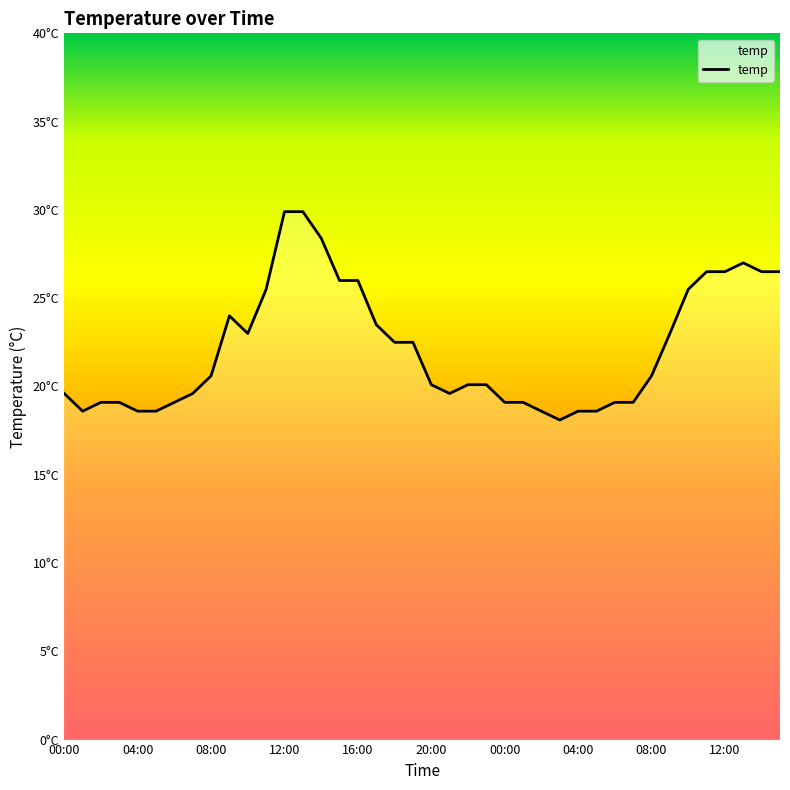

Does the chart have visible grid lines?

No